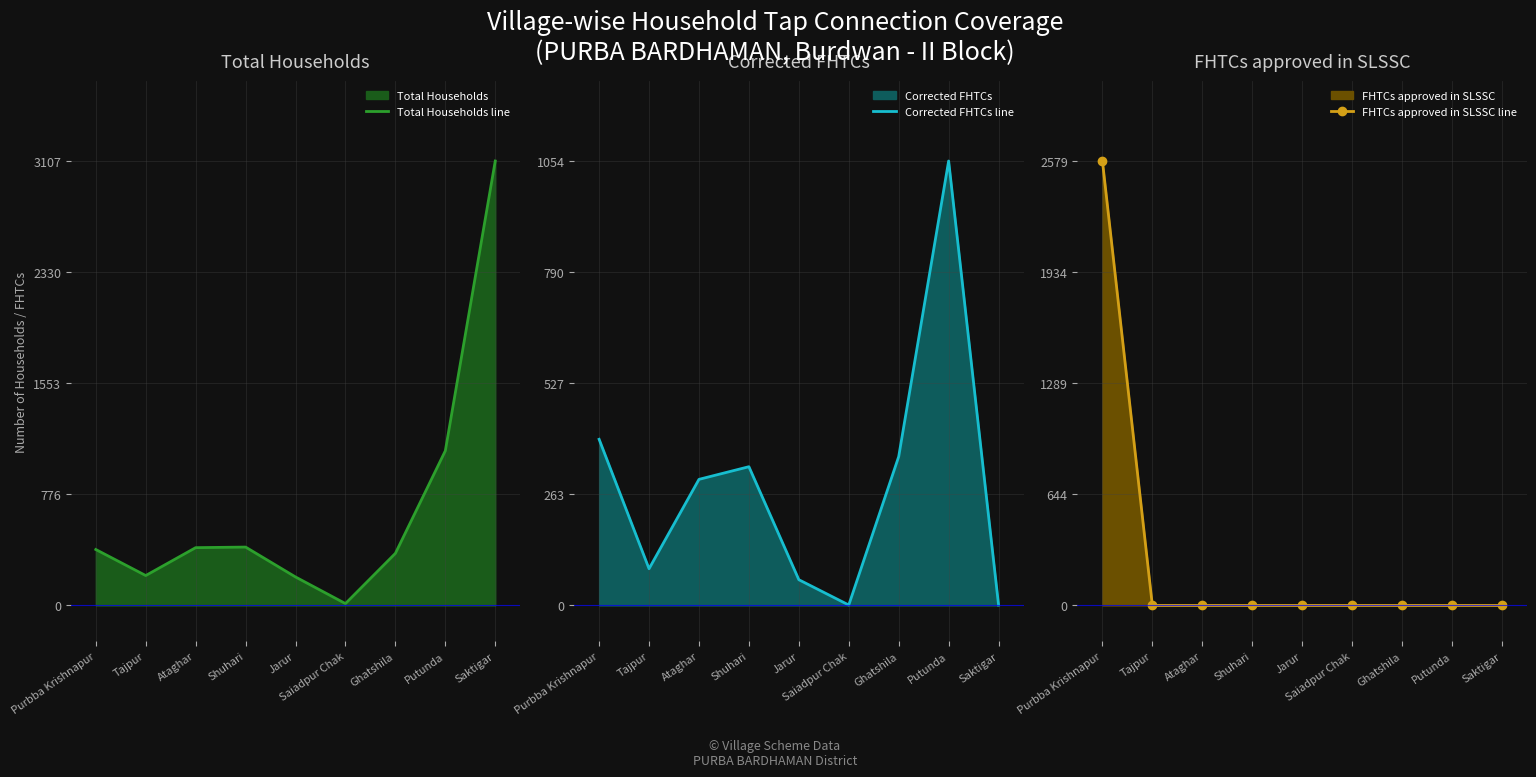

Count the number of data series in this chart.

3